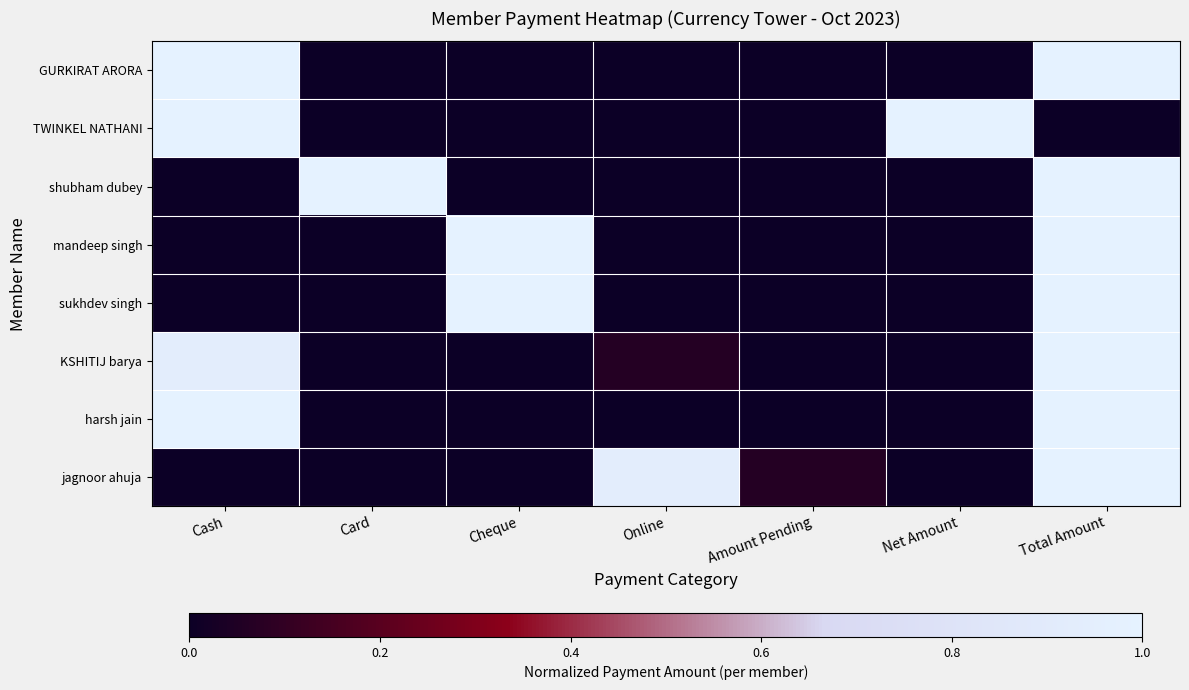

Reading left to right, what are all the values shown in this chart?

GURKIRAT ARORA: Cash=1.0	Card=0.0	Cheque=0.0	Online=0.0	Amount Pending=0.0	Net Amount=0.0	Total Amount=1.0
TWINKEL NATHANI: Cash=1.0	Card=0.0	Cheque=0.0	Online=0.0	Amount Pending=0.0	Net Amount=1.0	Total Amount=0.0
shubham dubey: Cash=0.0	Card=1.0	Cheque=0.0	Online=0.0	Amount Pending=0.0	Net Amount=0.0	Total Amount=1.0
mandeep singh: Cash=0.0	Card=0.0	Cheque=1.0	Online=0.0	Amount Pending=0.0	Net Amount=0.0	Total Amount=1.0
sukhdev singh: Cash=0.0	Card=0.0	Cheque=1.0	Online=0.0	Amount Pending=0.0	Net Amount=0.0	Total Amount=1.0
KSHITIJ barya: Cash=0.9	Card=0.0	Cheque=0.0	Online=0.1	Amount Pending=0.0	Net Amount=0.0	Total Amount=1.0
harsh jain: Cash=1.0	Card=0.0	Cheque=0.0	Online=0.0	Amount Pending=0.0	Net Amount=0.0	Total Amount=1.0
jagnoor ahuja: Cash=0.0	Card=0.0	Cheque=0.0	Online=0.9	Amount Pending=0.1	Net Amount=0.0	Total Amount=1.0